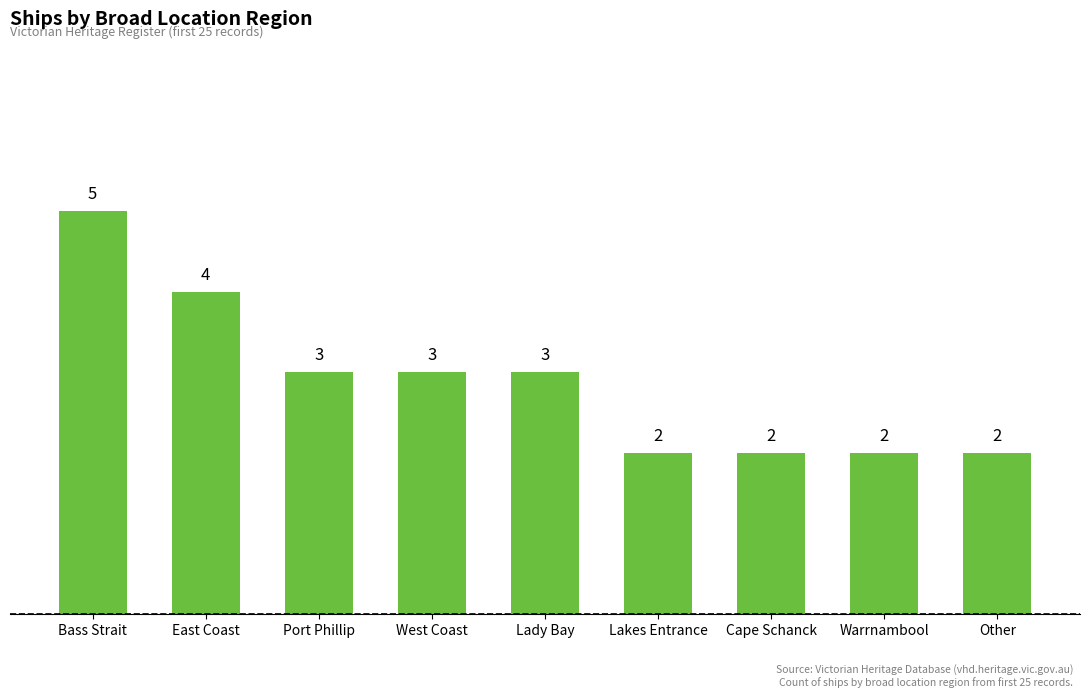

The chart shows a value of 4 at East Coast. True or false?

True